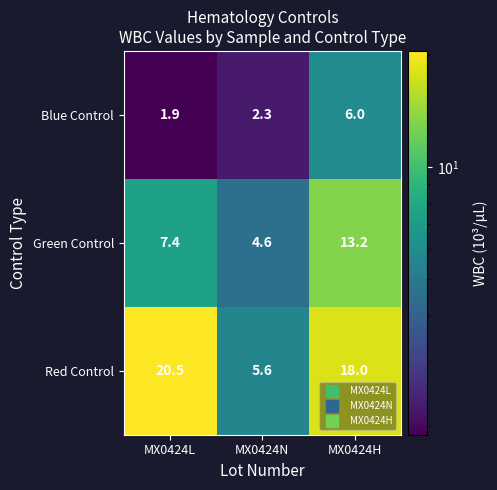

Reading left to right, transcribe all the data shown in this chart.

Blue Control: 1.9	2.3	6.0
Green Control: 7.4	4.6	13.2
Red Control: 20.5	5.6	18.0